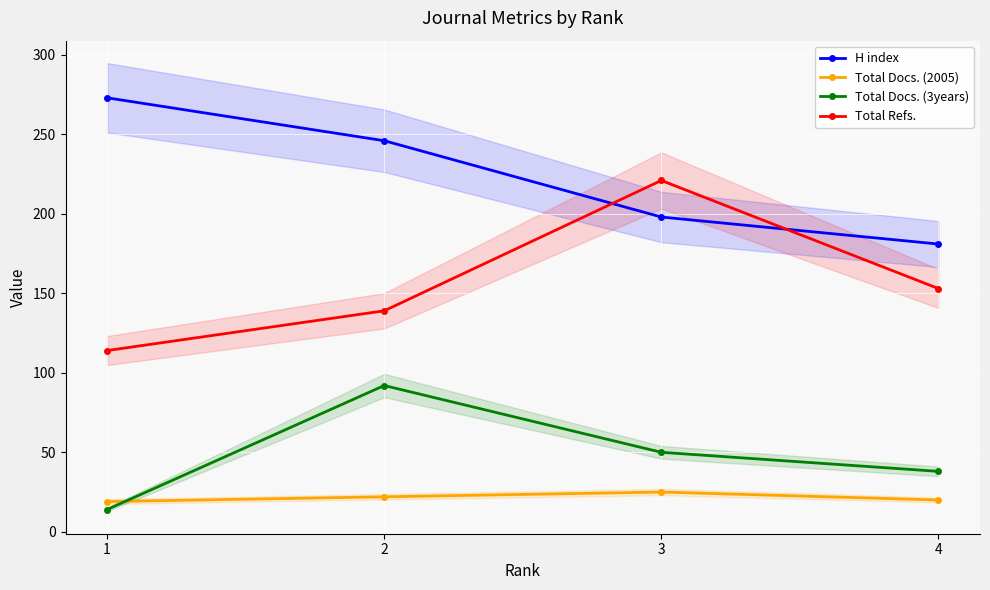

What is the smallest value displayed?

14